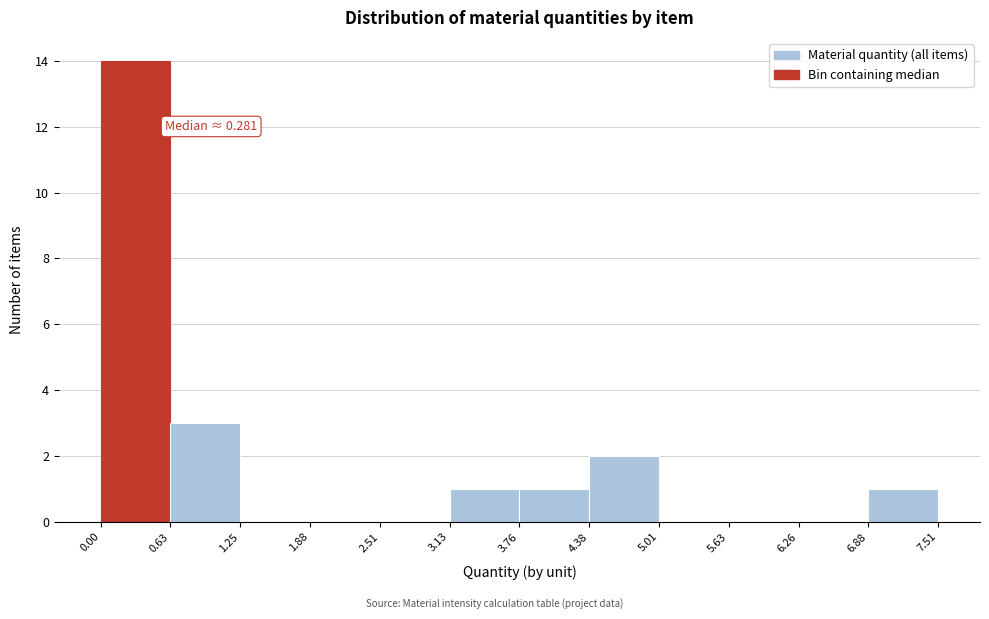

Over which range of the x-axis is the bar tallest?

0.00 to 0.63